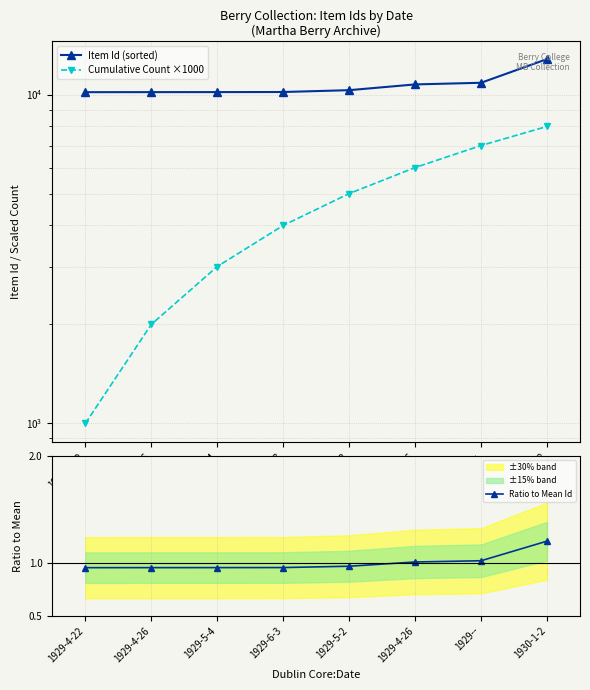

Reading right to left, what are all the values shown in this chart?

Item Id (sorted): 1930-1-2=12820.0	1929--=10861.0	1929-4-26=10737.0	1929-5-2=10313.0	1929-6-3=10181.0	1929-5-4=10175.0	1929-4-26=10173.0	1929-4-22=10170.0
Cumulative Count ×1000: 1930-1-2=8000.0	1929--=7000.0	1929-4-26=6000.0	1929-5-2=5000.0	1929-6-3=4000.0	1929-5-4=3000.0	1929-4-26=2000.0	1929-4-22=1000.0
Ratio to Mean Id: 1930-1-2=1.2	1929--=1.0	1929-4-26=1.0	1929-5-2=1.0	1929-6-3=1.0	1929-5-4=1.0	1929-4-26=1.0	1929-4-22=1.0